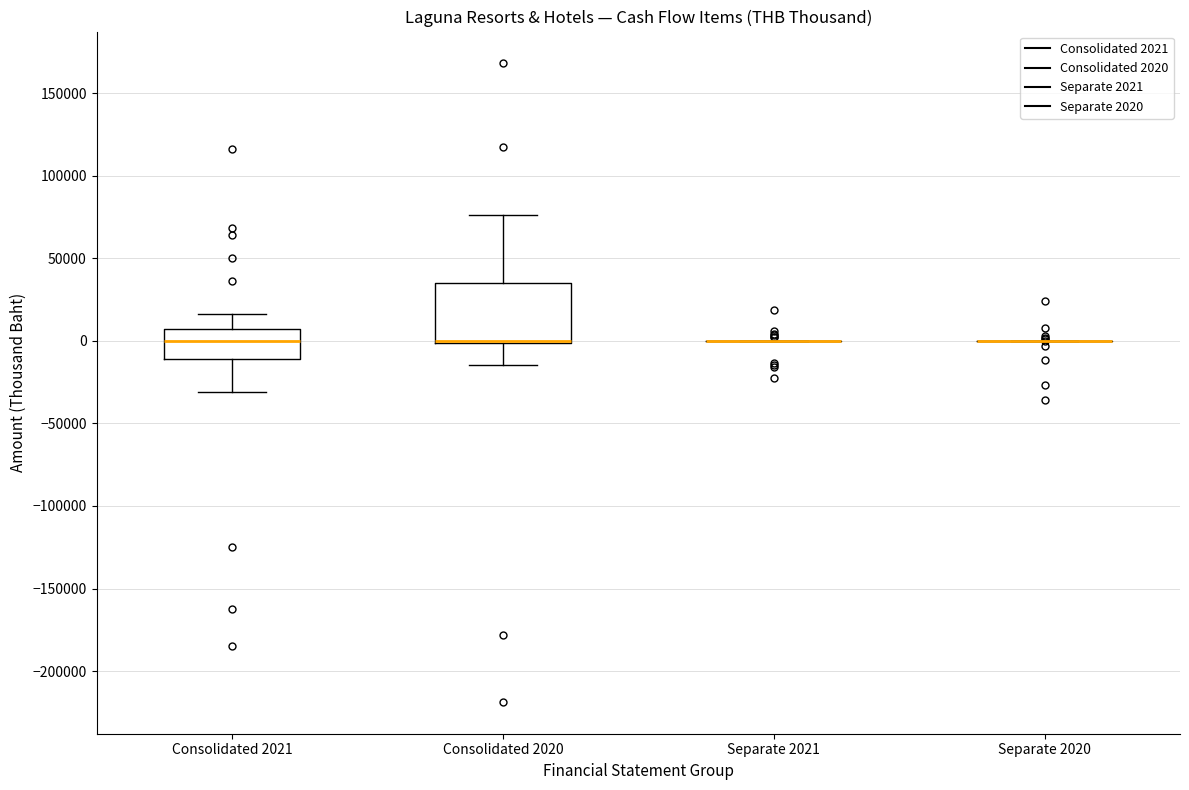

Reading left to right, read every box against the y-axis: the position of its median line, the range the box covers, and the ends of its whiskers. The values are not printed on the chart, so give them approximately, as read against the axis.

Consolidated 2021: median 0, box -10000 to 5000, whiskers -30000 to 15000
Consolidated 2020: median 0 (drawn on the box's lower edge), box 0 to 35000, whiskers -15000 to 75000
Separate 2021: box collapsed to a line at 0, whiskers 0 to 0
Separate 2020: box collapsed to a line at 0, whiskers 0 to 0